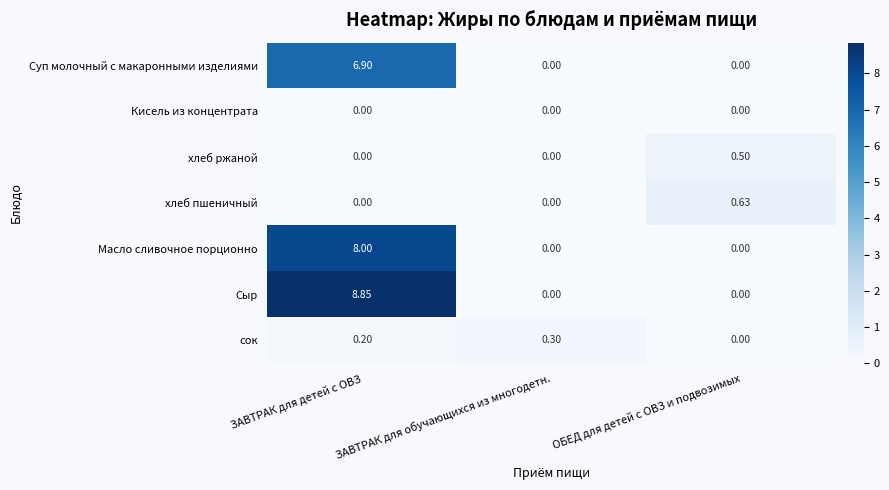

Rank the series by their maximum value, from lowest to highest.

Кисель из концентрата, сок, хлеб ржаной, хлеб пшеничный, Суп молочный с макаронными изделиями, Масло сливочное порционно, Сыр